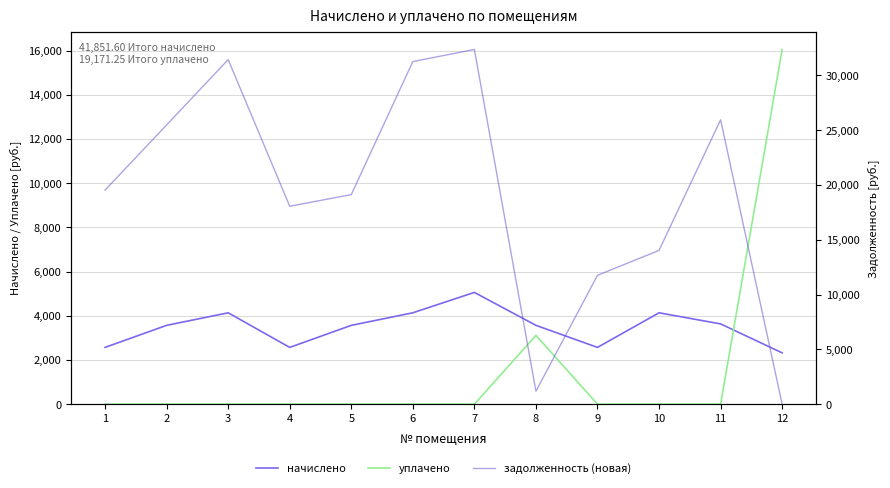

List the labels in order of начислено value, largest first.

7, 3, 6, 10, 11, 2, 5, 8, 1, 4, 9, 12